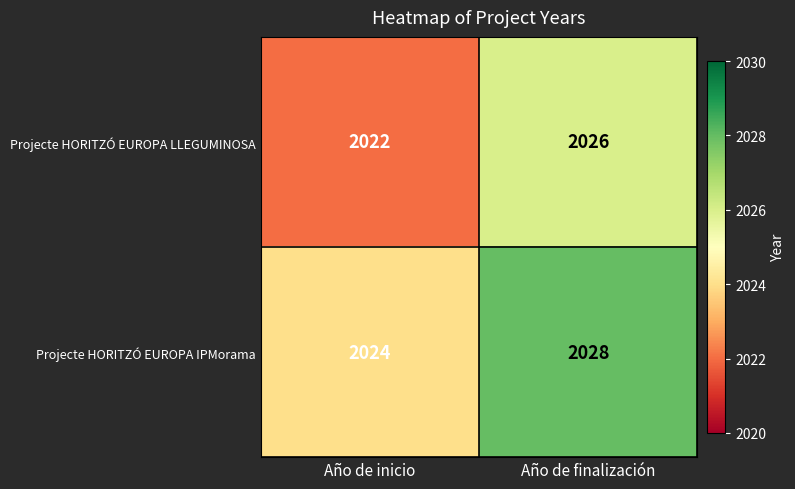

Reading left to right, list all the values displayed in this chart.

Projecte HORITZÓ EUROPA LLEGUMINOSA: Año de inicio=2022	Año de finalización=2026
Projecte HORITZÓ EUROPA IPMorama: Año de inicio=2024	Año de finalización=2028